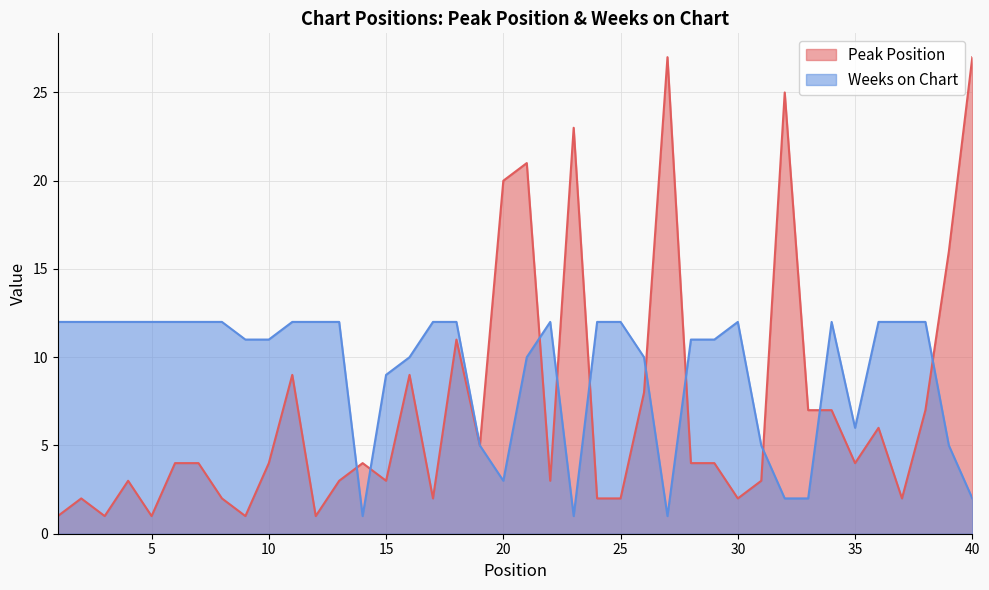

Rank the series by their maximum value, from highest to lowest.

Peak Position, Weeks on Chart